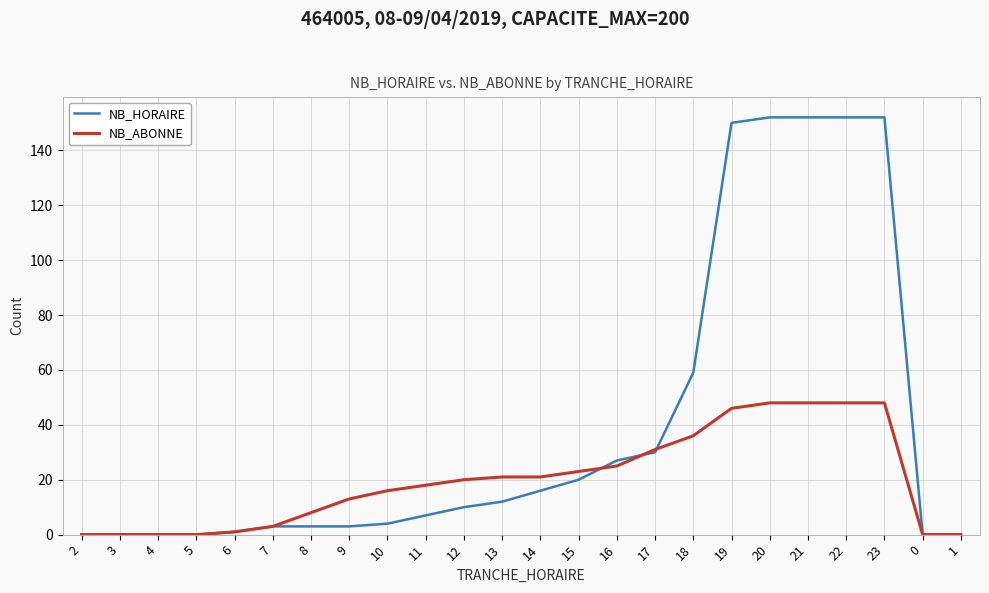

What position from the right is 20?

6